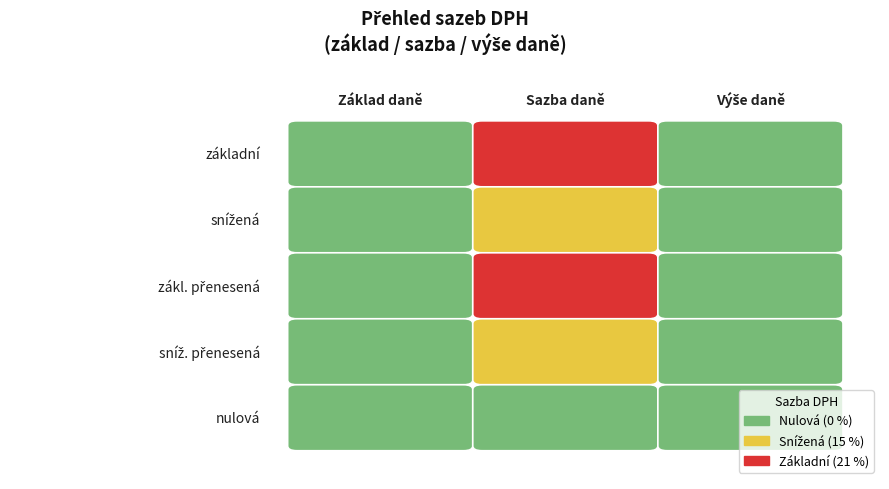

Between 1 and 2, which series saw the biggest shift?

základní